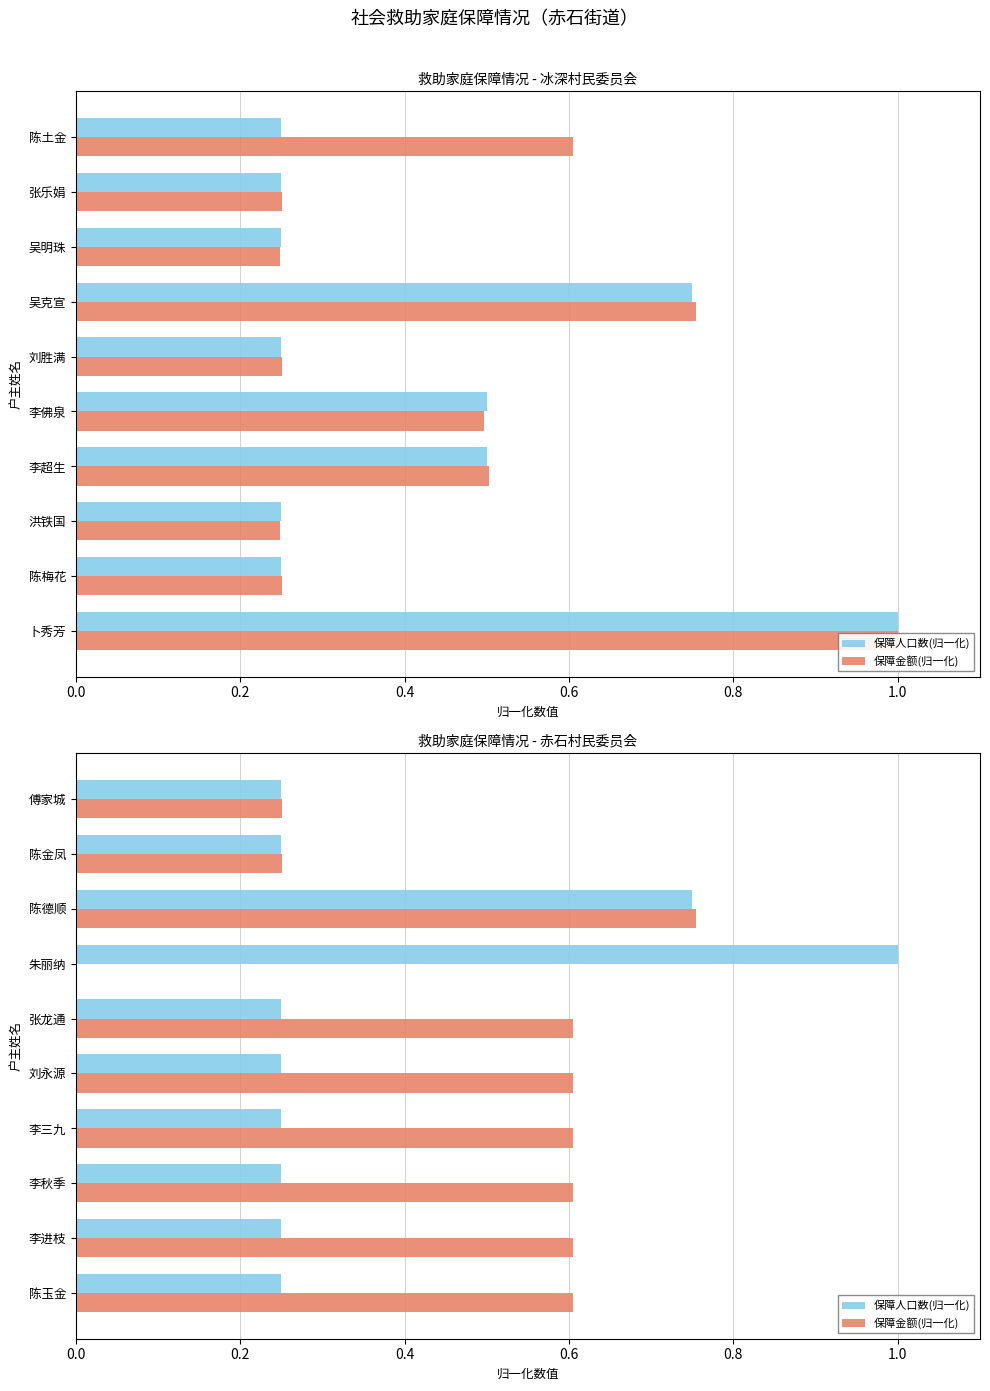

Which series has the largest total across all categories?

保障金额(归一化)